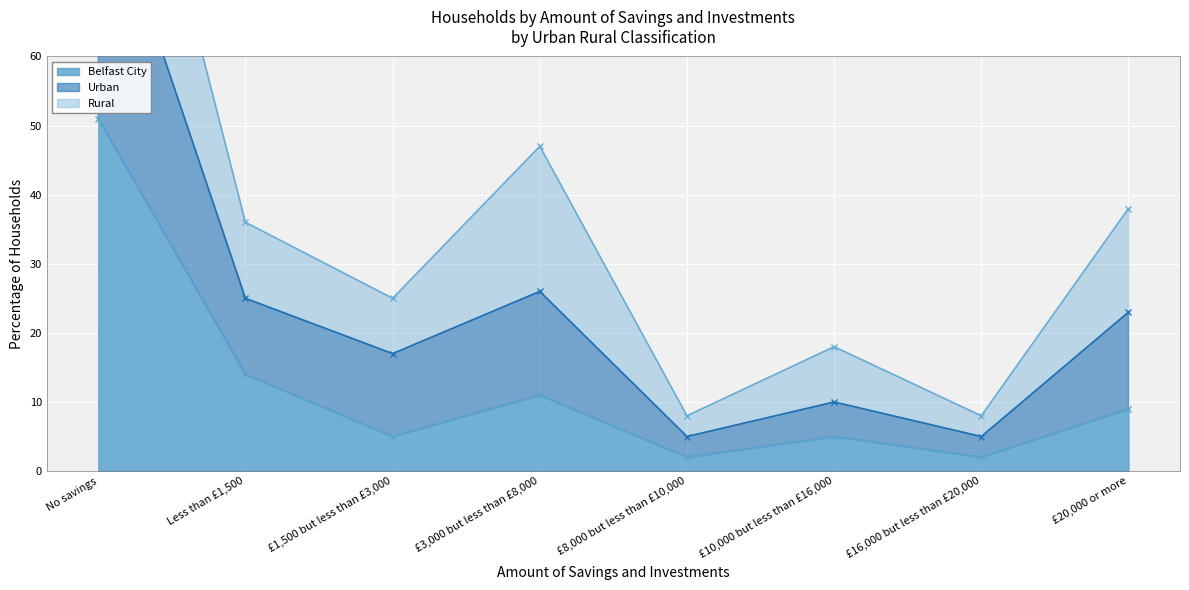

Which series has the largest total across all categories?

Urban